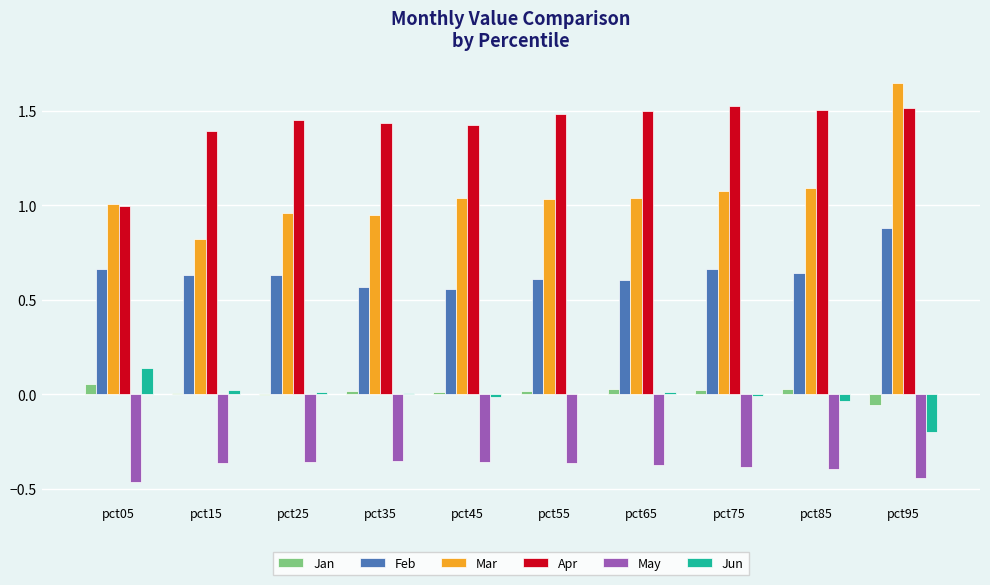

The value of Feb at pct65 is 1.1. True or false?

False